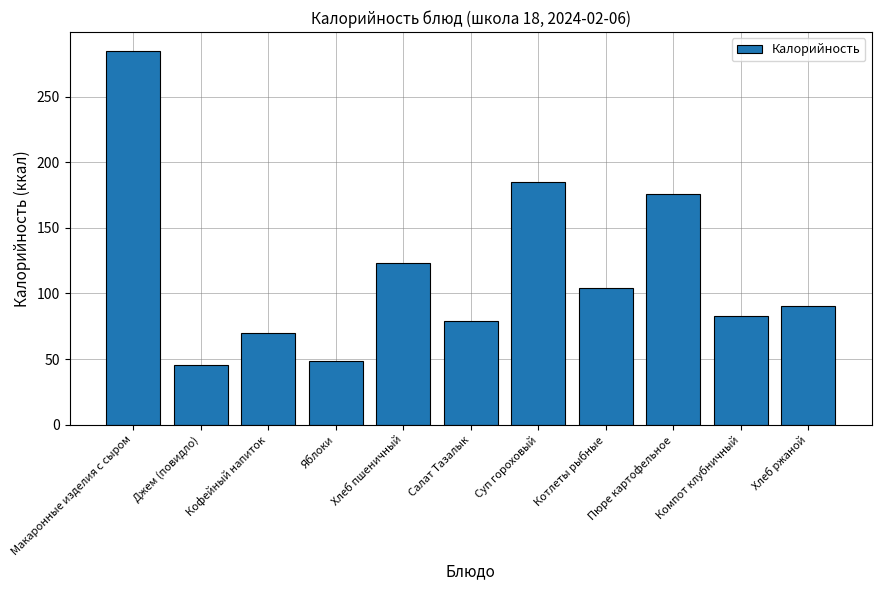

What is the minimum value shown in the chart?

45.8